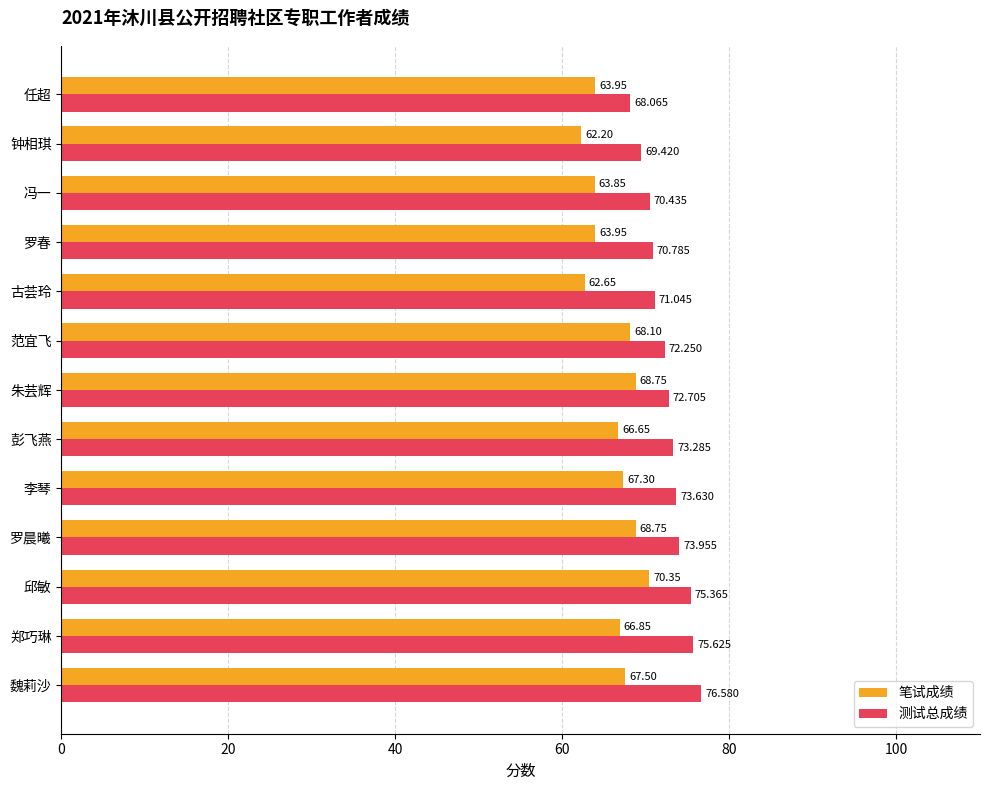

Which series has the largest range (max minus min)?

测试总成绩